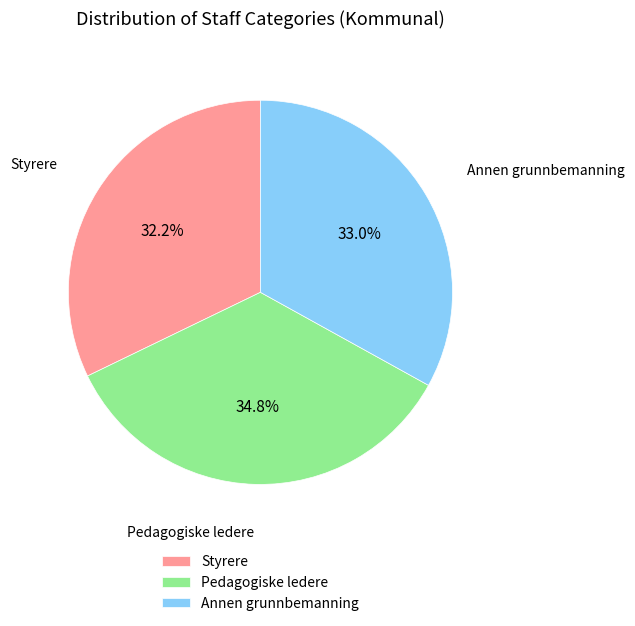

Does Pedagogiske ledere account for over 50% of the chart?

No